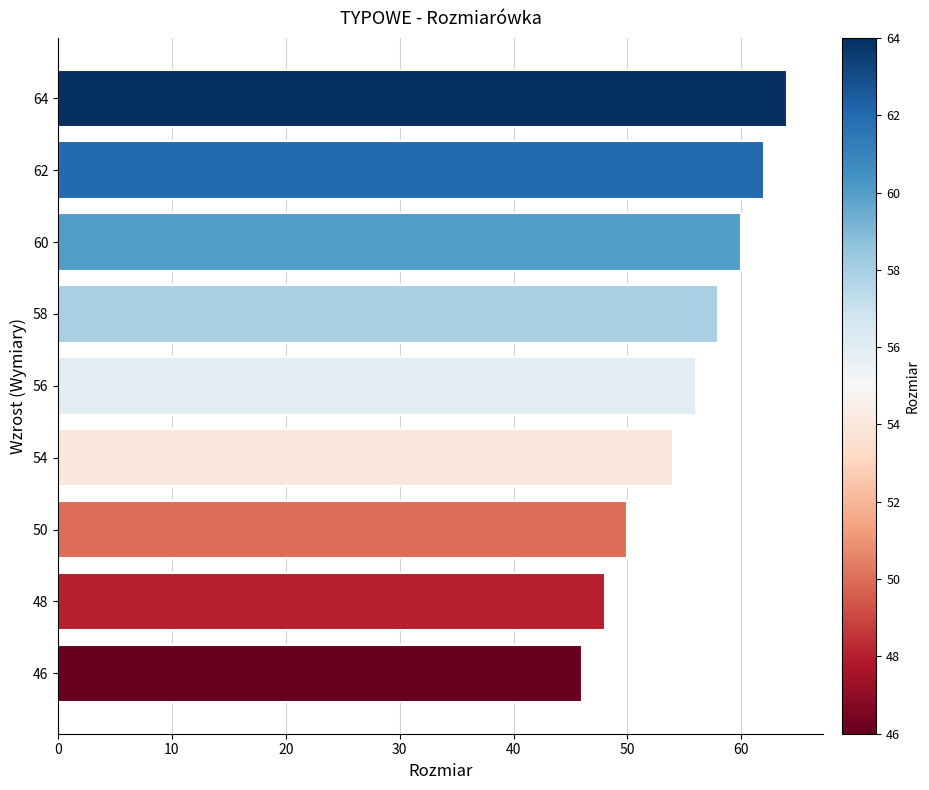

Reading top to bottom, list all the values displayed in this chart.

64=64	62=62	60=60	58=58	56=56	54=54	50=50	48=48	46=46